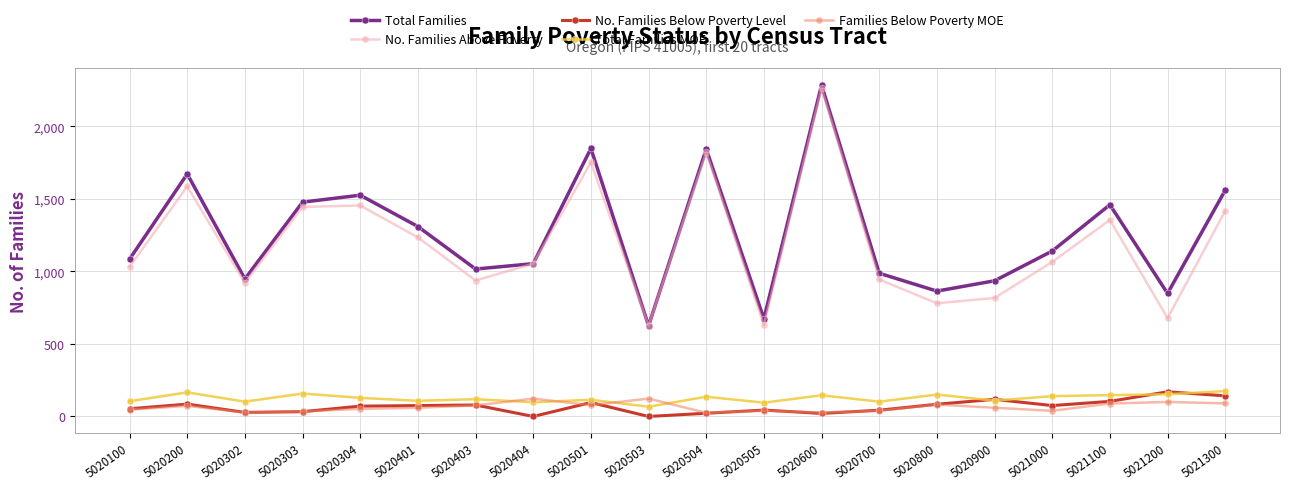

What is the spread (max minus min) of values at 5020503?

625